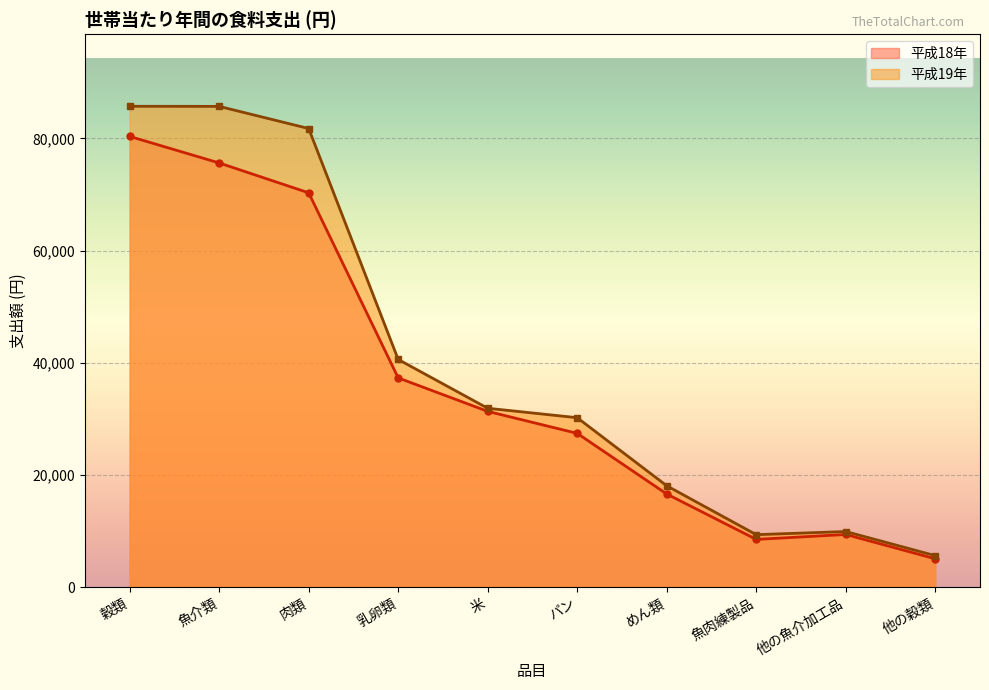

The 平成18年 series shows 19642 at 魚介類. True or false?

False